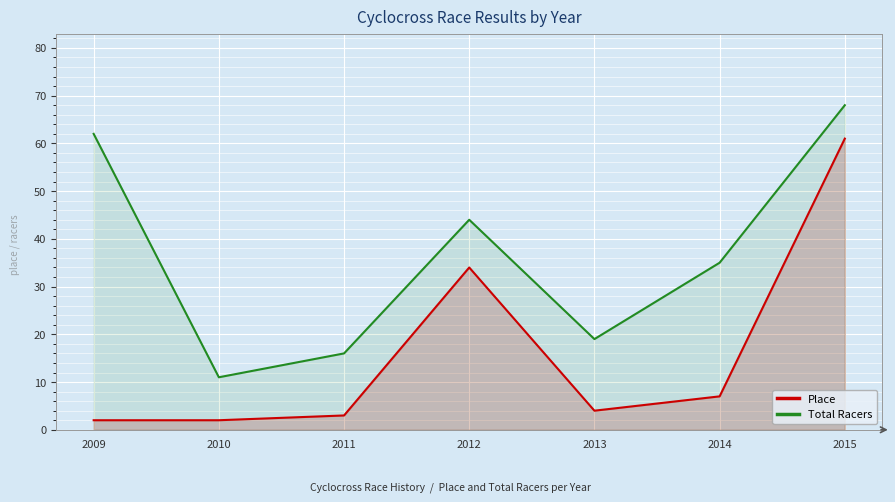

The Total Racers series shows 44 at 2012. True or false?

True